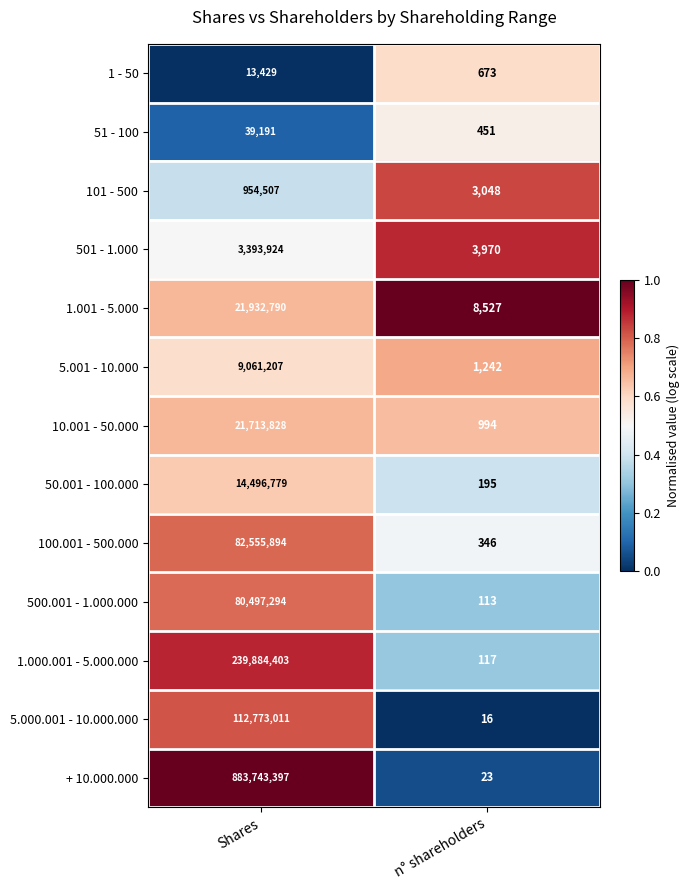

Which series has the largest range (max minus min)?

+ 10.000.000